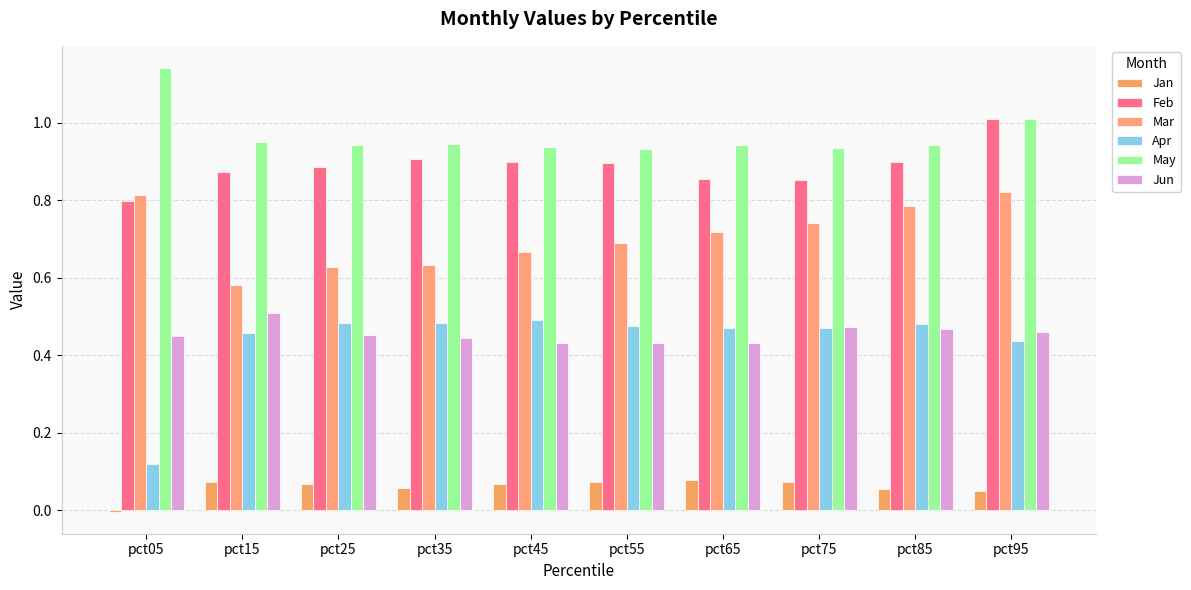

Does the chart contain stacked bars?

No